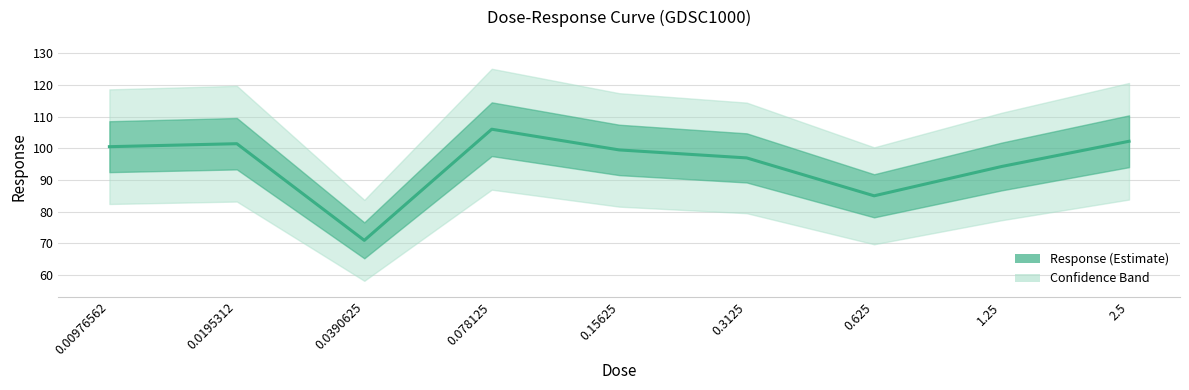

How many interior local valleys (lower than both neighbors) does the data have?

2